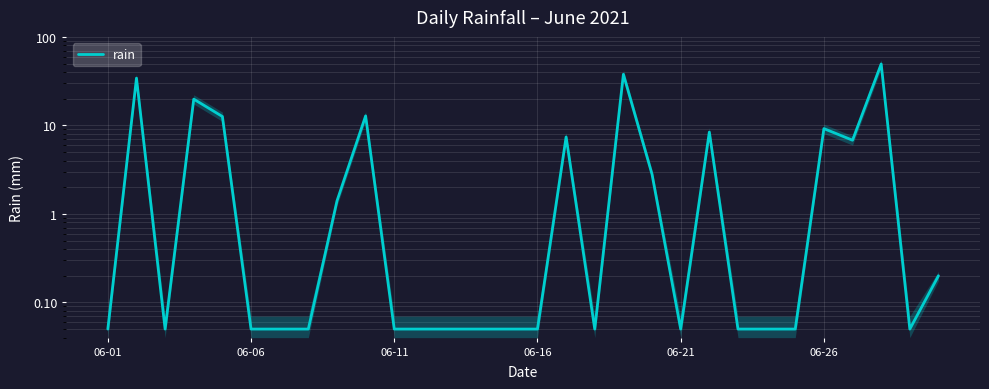

What position from the right is 06-11?

20